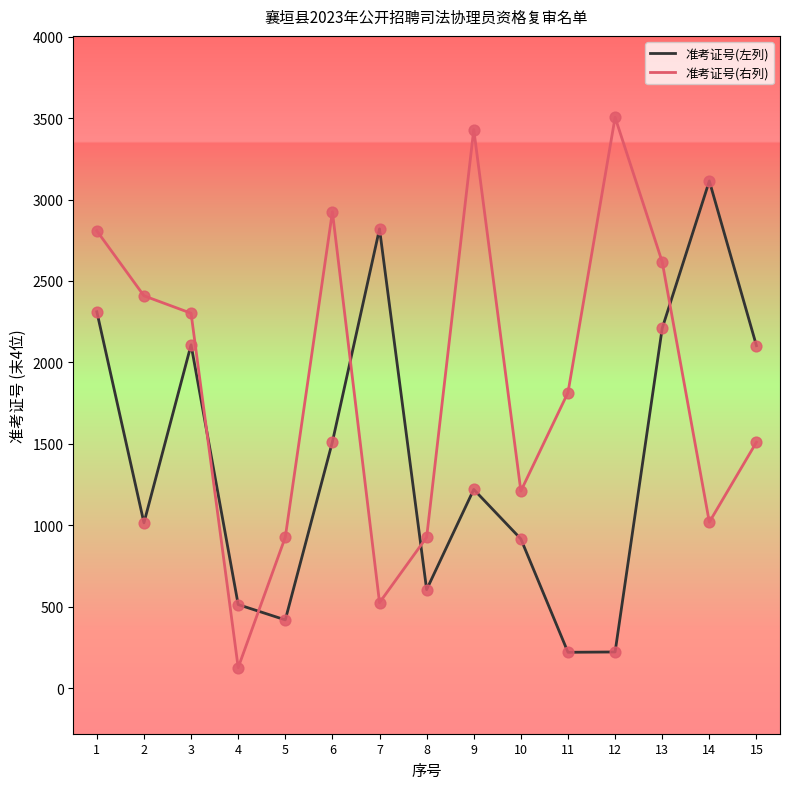

What is the total value across all series at 2?

3424